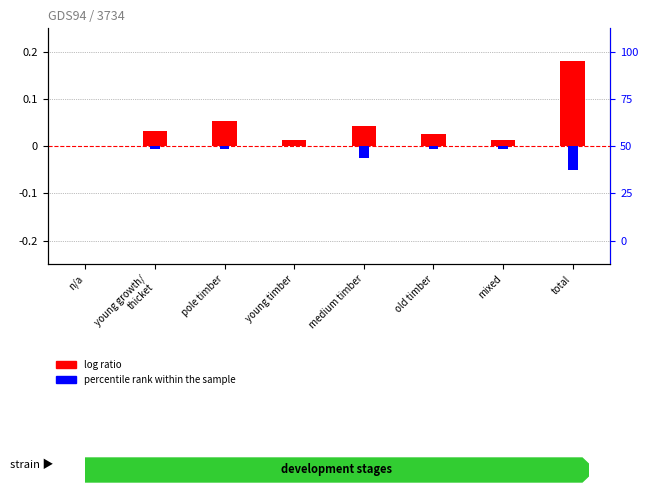

Which series has the largest range (max minus min)?

public (log ratio)